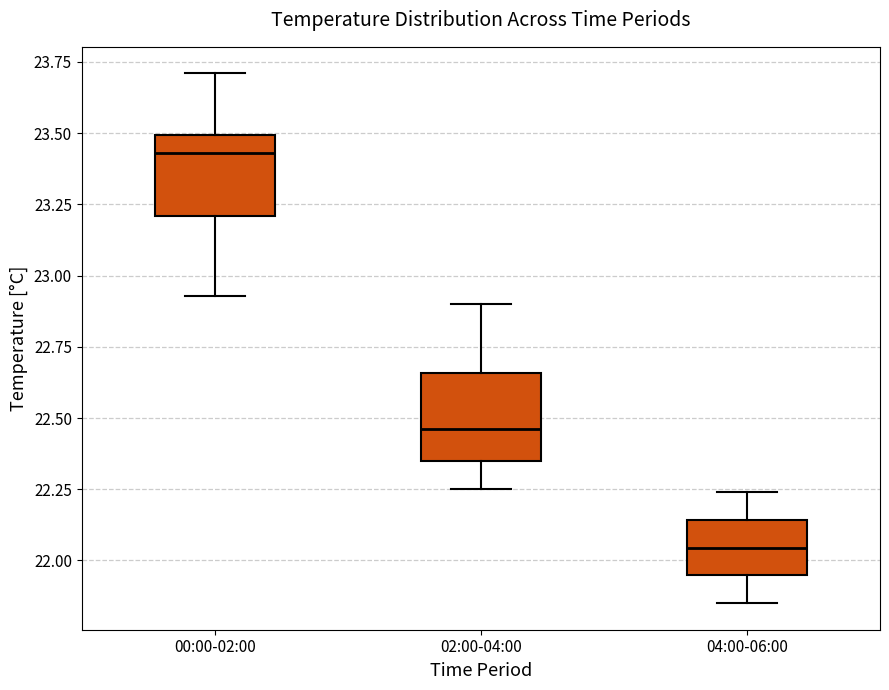

Reading left to right, read every box against the y-axis: the position of its median line, the range the box covers, and the ends of its whiskers. The values are not printed on the chart, so give them approximately, as read against the axis.

00:00-02:00: median 23.45, box 23.20 to 23.50, whiskers 22.95 to 23.70
02:00-04:00: median 22.45, box 22.35 to 22.65, whiskers 22.25 to 22.90
04:00-06:00: median 22.05, box 21.95 to 22.15, whiskers 21.85 to 22.25